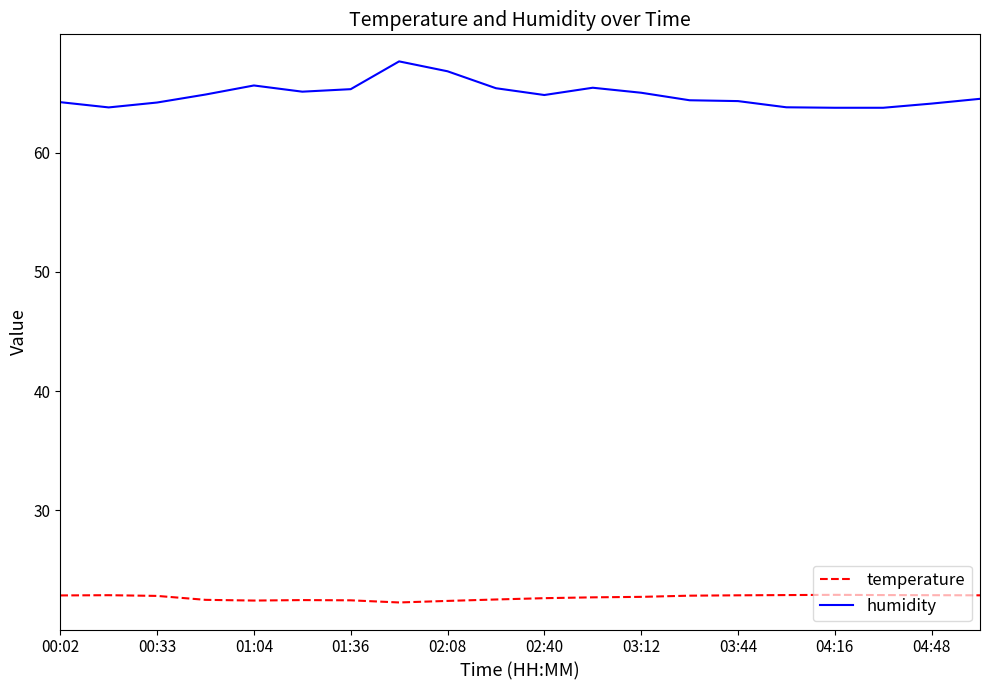

What is the difference between the maximum and minimum values in the humidity series?

3.9